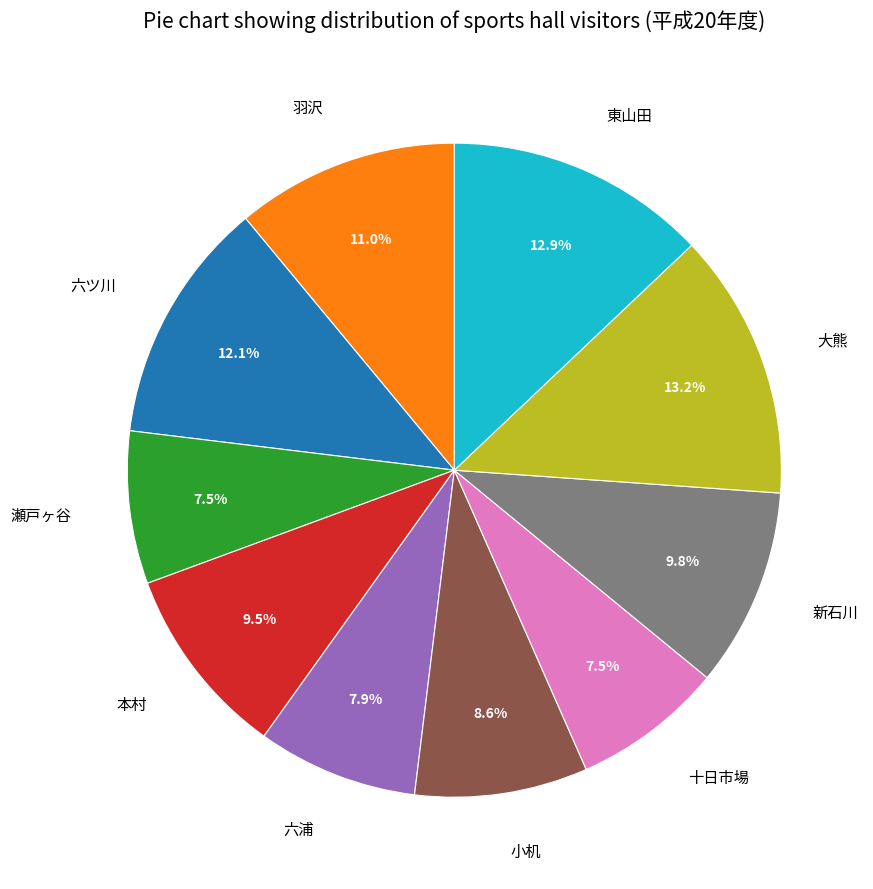

Is it true that 六浦 is 8% of the pie?

True